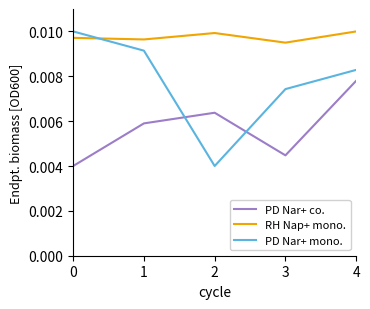

Between 1 and 3, which series saw the biggest shift?

PD Nar+ mono.